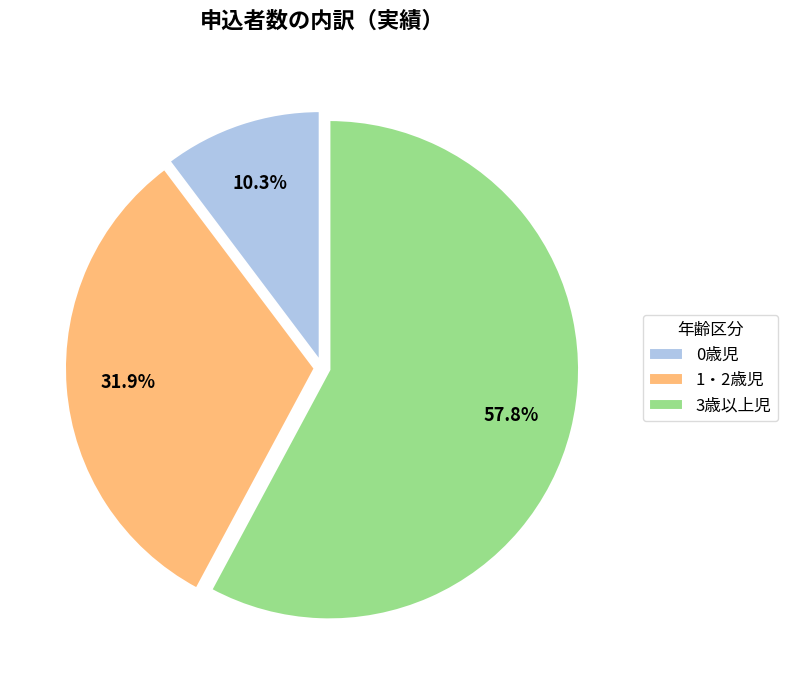

What is the largest slice in the pie chart?

3歳以上児